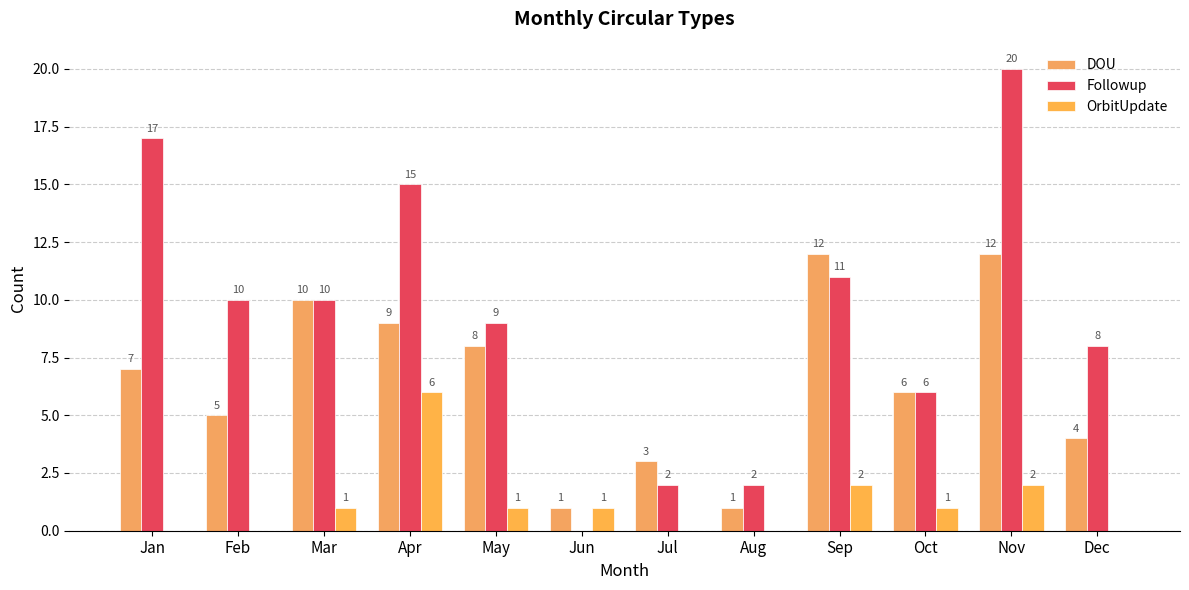

Does the chart contain stacked bars?

No